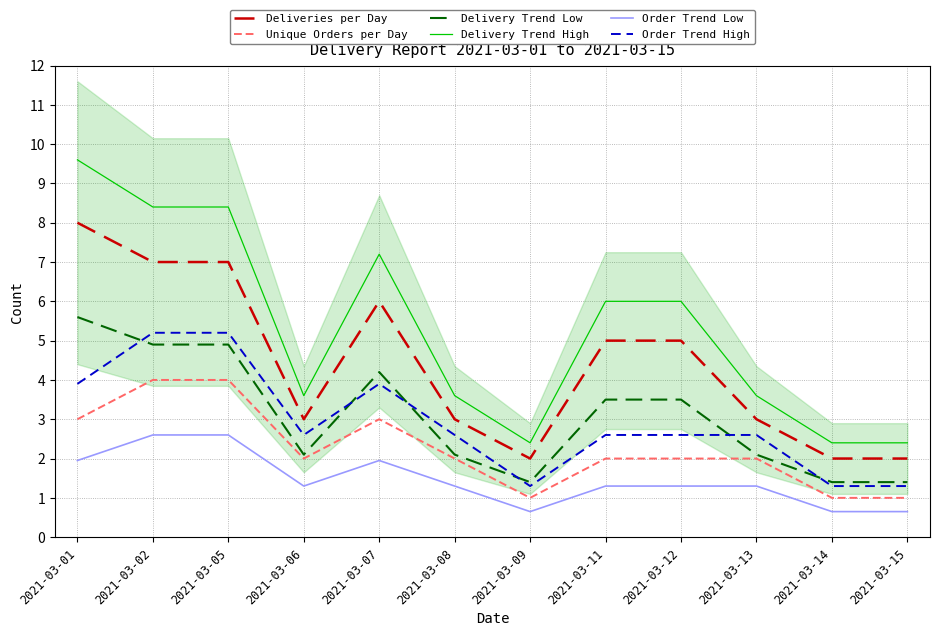

What is the difference between the second highest and second lowest values in the Delivery Trend High series?

6.0